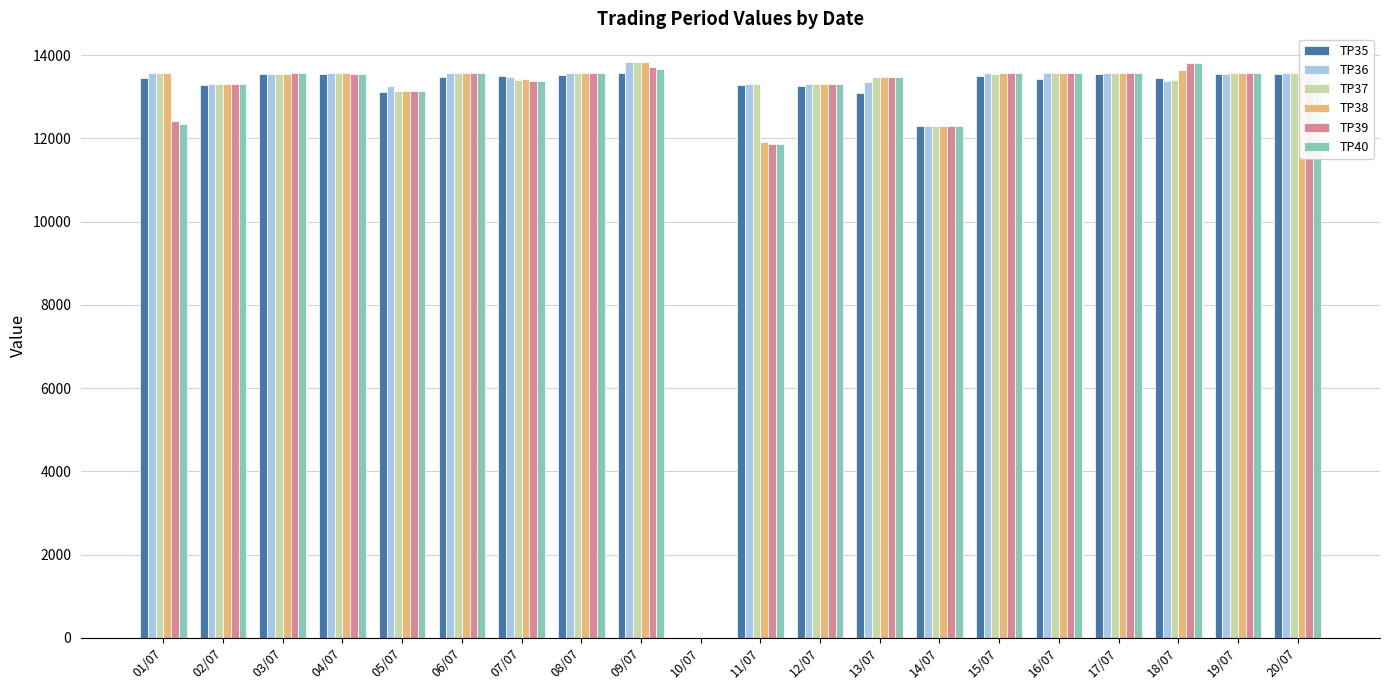

What is the sum of the TP39 values at 20/07 and 19/07?

27128.5